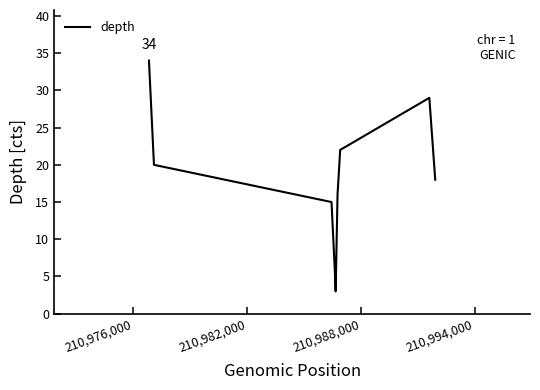

What is the difference between the maximum and minimum values?

31